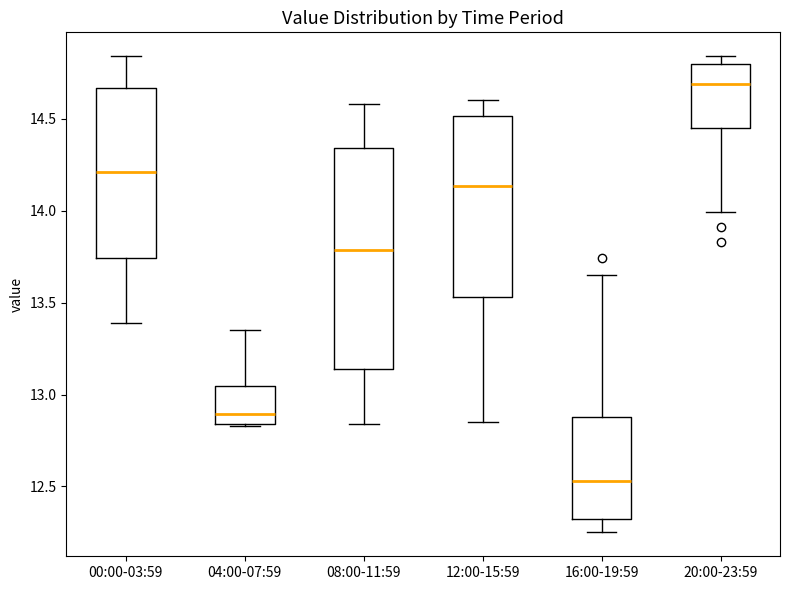

Comparing the boxes themselves (not the whiskers), which one is the tallest?

08:00-11:59